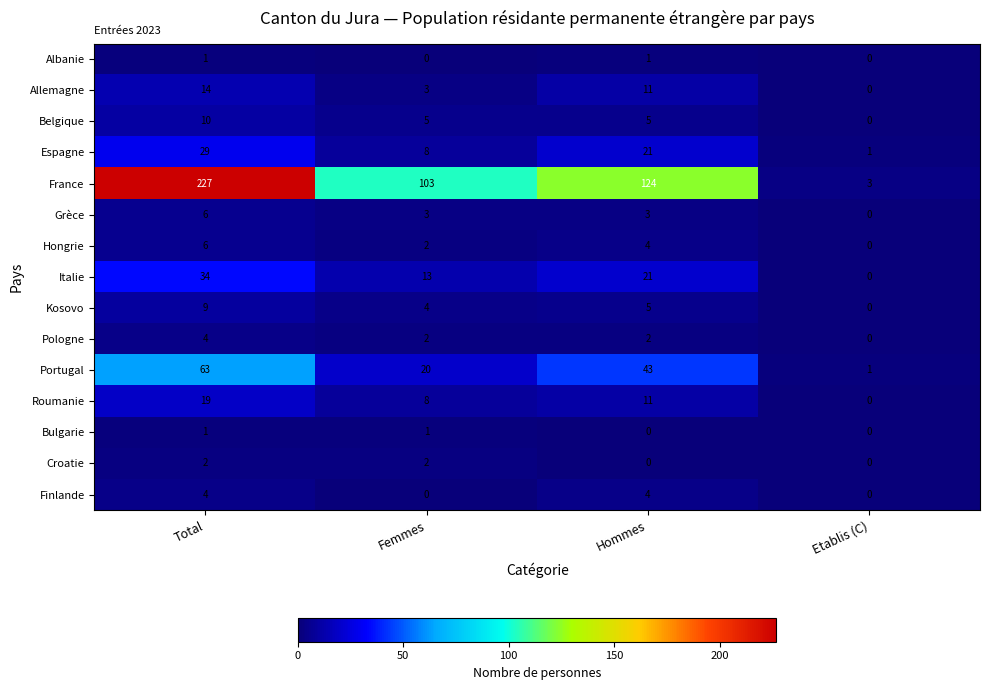

List the labels in order of Italie value, largest first.

Total, Hommes, Femmes, Etablis (C)